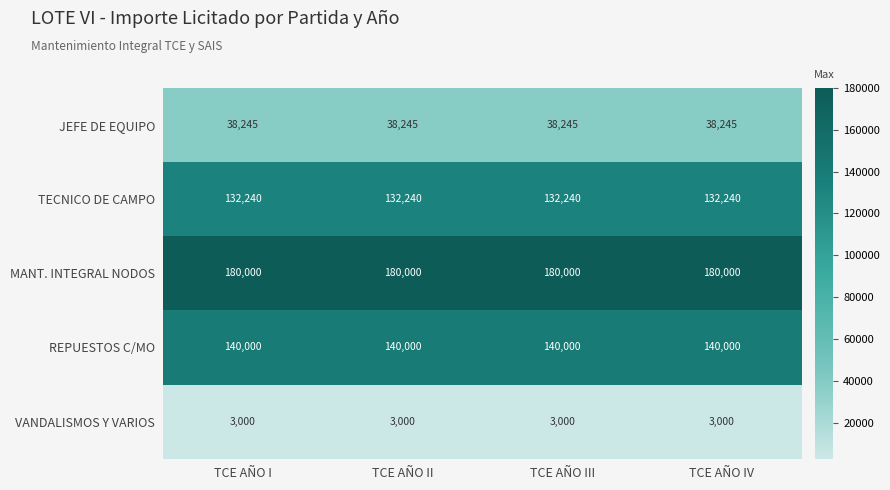

What is the minimum value shown in the chart?

3000